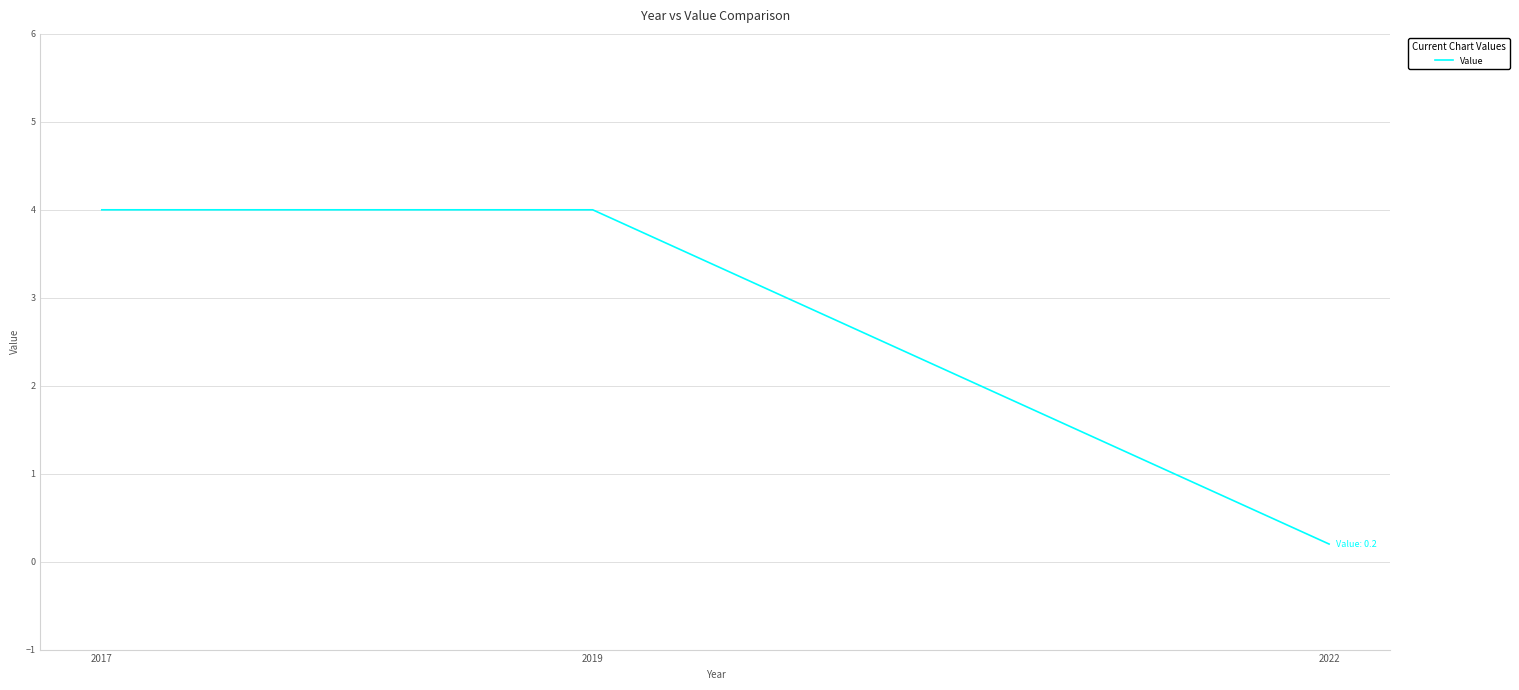

What is the greatest value displayed?

4.0